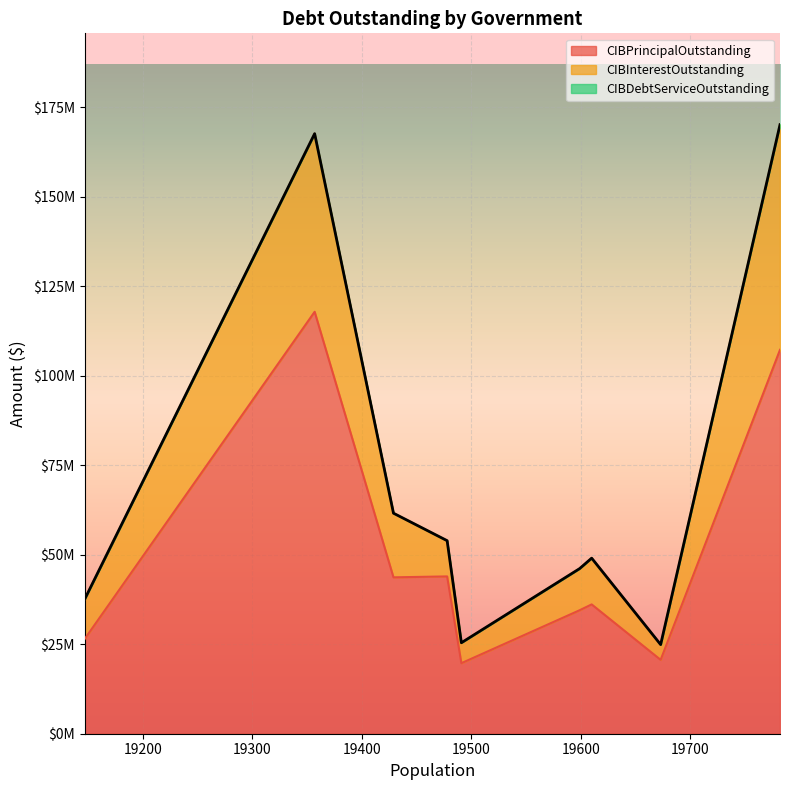

True or false: CIBDebtServiceOutstanding and CIBPrincipalOutstanding intersect in this chart.

False